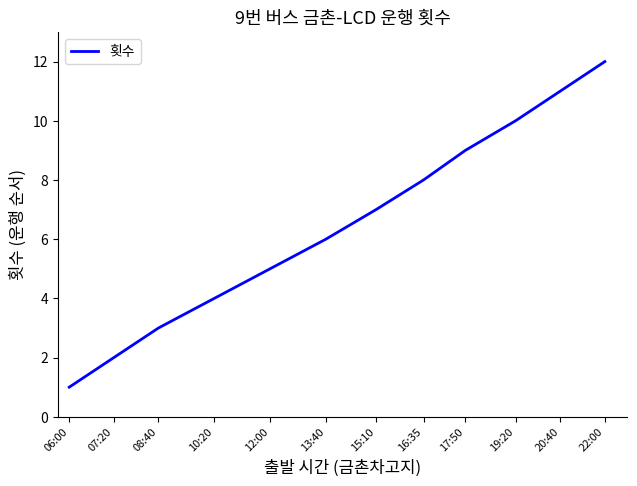

Rank the categories by value from highest to lowest.

22:00, 20:40, 19:20, 17:50, 16:35, 15:10, 13:40, 12:00, 10:20, 08:40, 07:20, 06:00